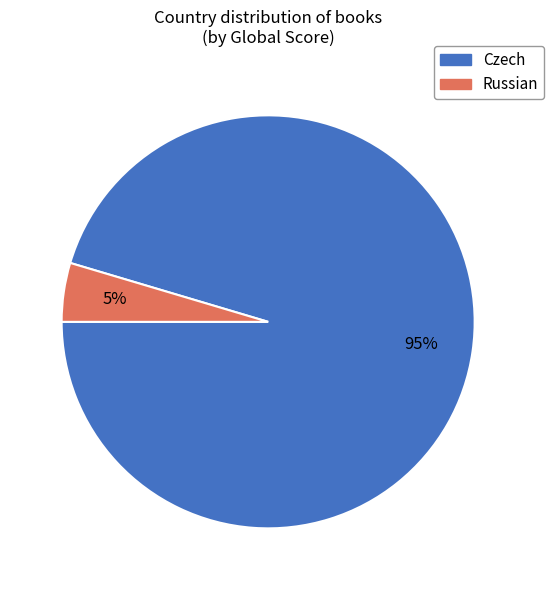

Is it true that Russian is 16% of the pie?

False